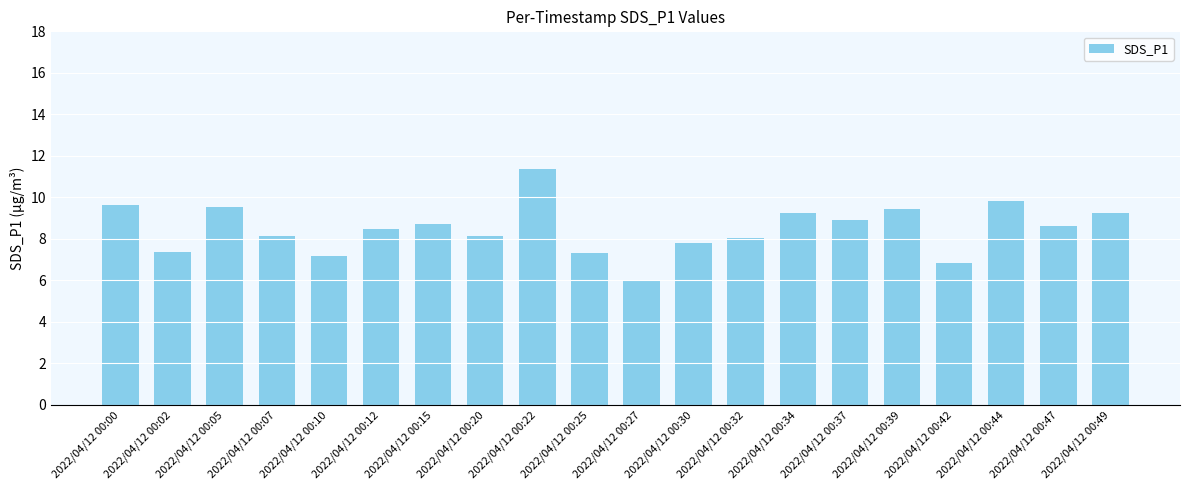

How many series are shown in this chart?

1